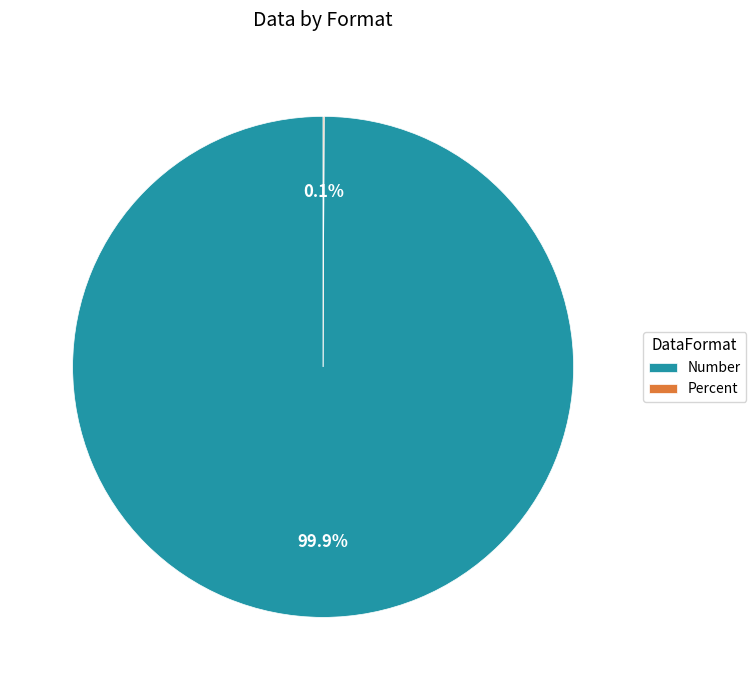

What portion of the pie excludes Number?

0.1%